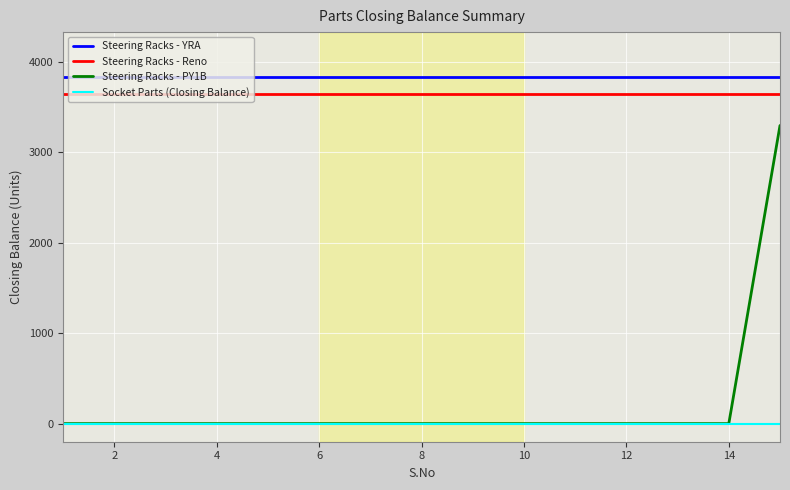

What is the greatest value displayed?

3827